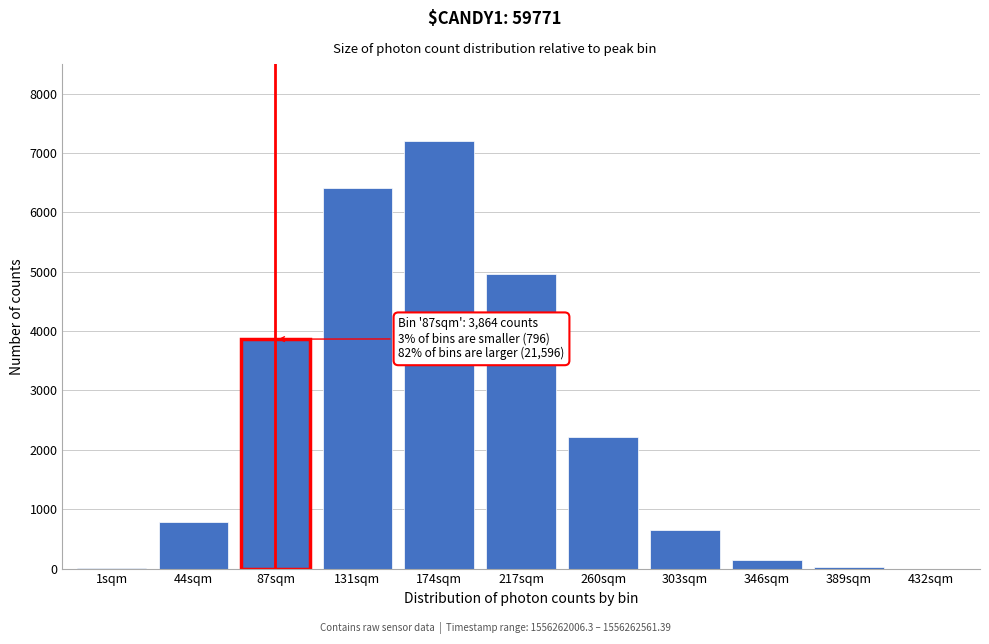

At which label is the value closest to 3601?

87sqm